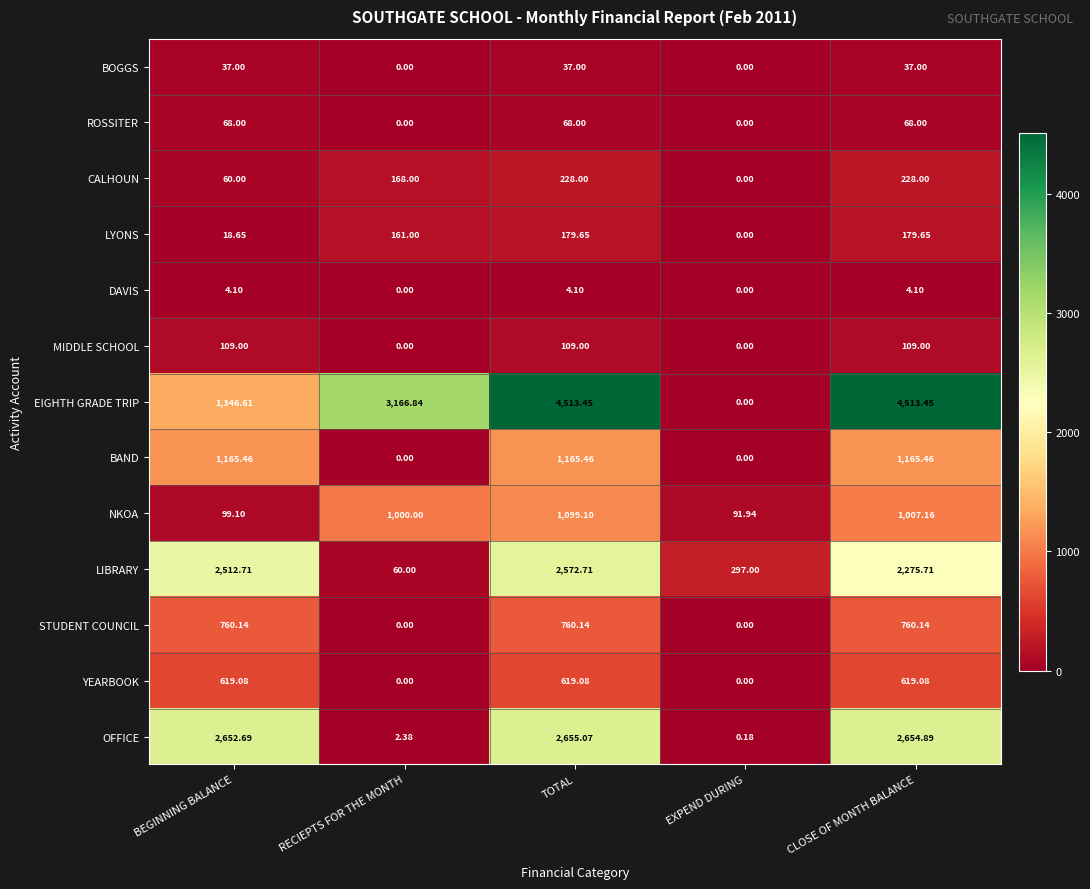

How many values in the CALHOUN series are below 168?

2